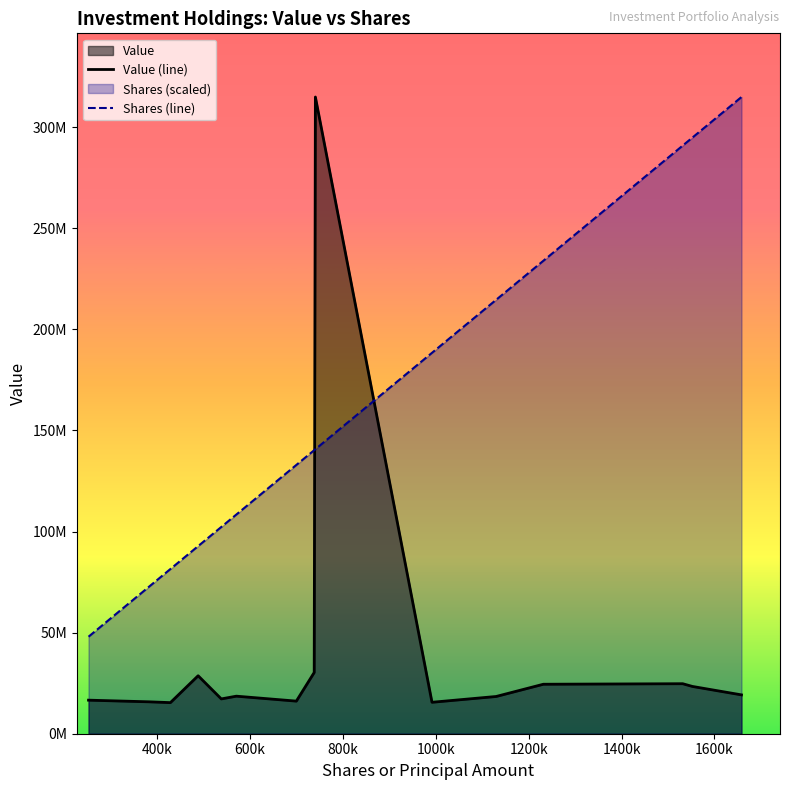

What is the sum of all Value (line) values?

599425000.0